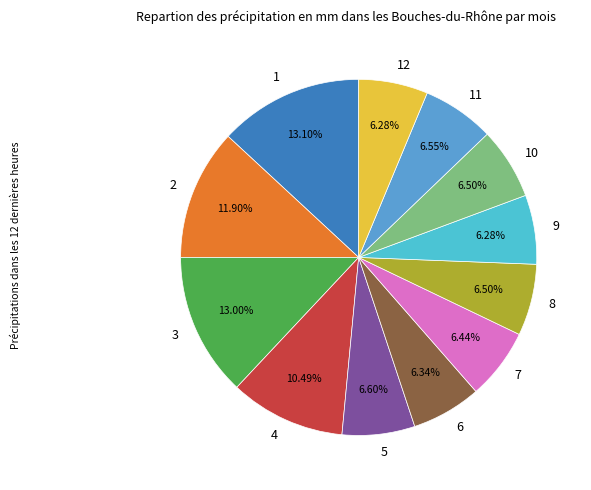

Is the sum of 6 and 1 greater than half?

No